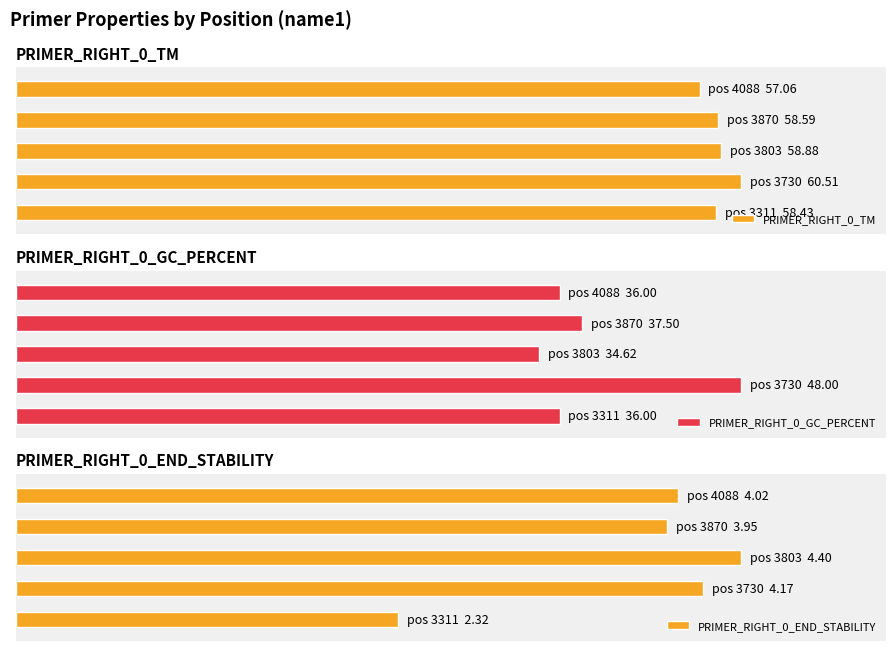

What is the total value across all series at 3803?

97.9